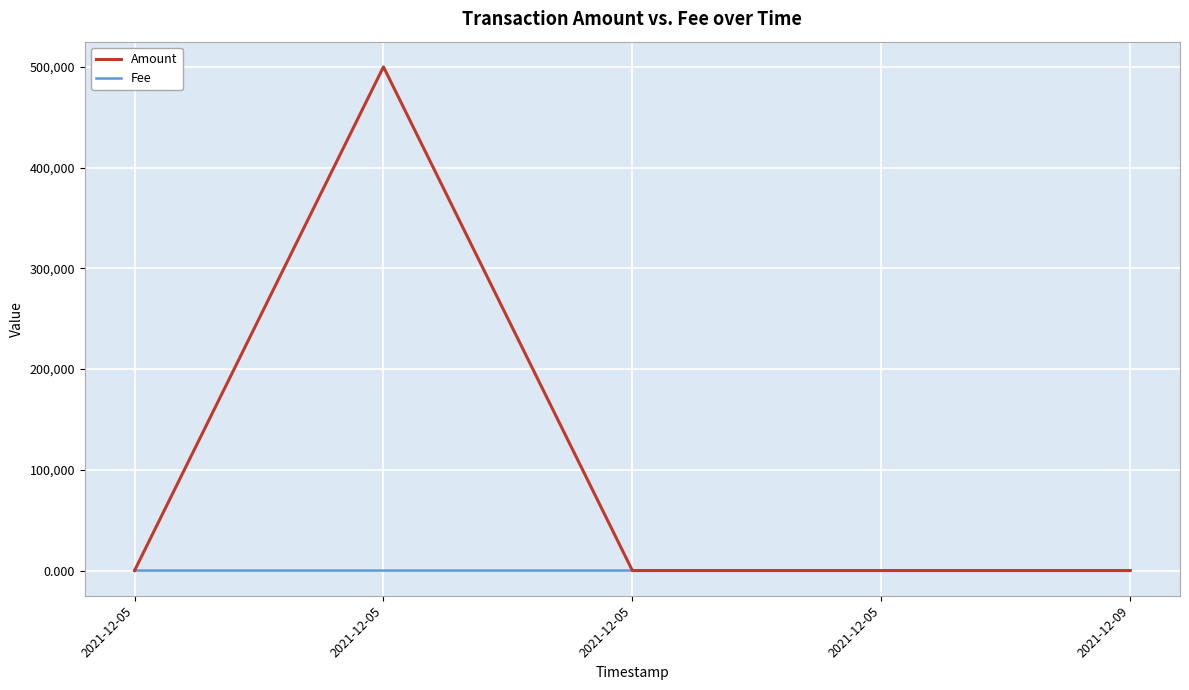

Does the chart have visible grid lines?

Yes